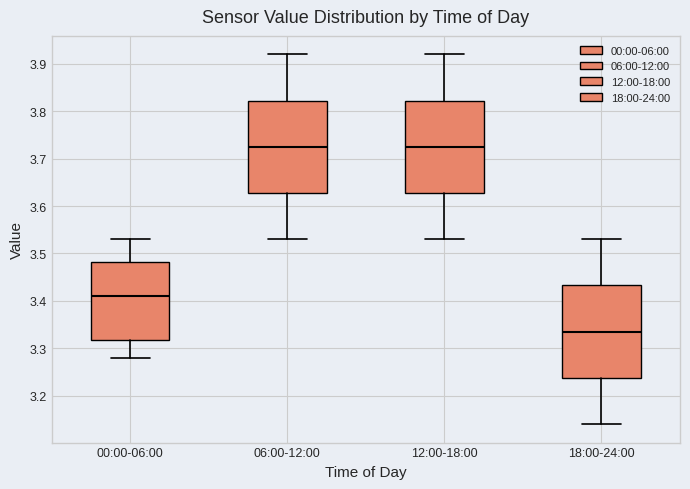

Where is the lower edge of the box for 12:00-18:00 on the y-axis? The values are not printed on the chart, so give them approximately, as read against the axis.

3.63